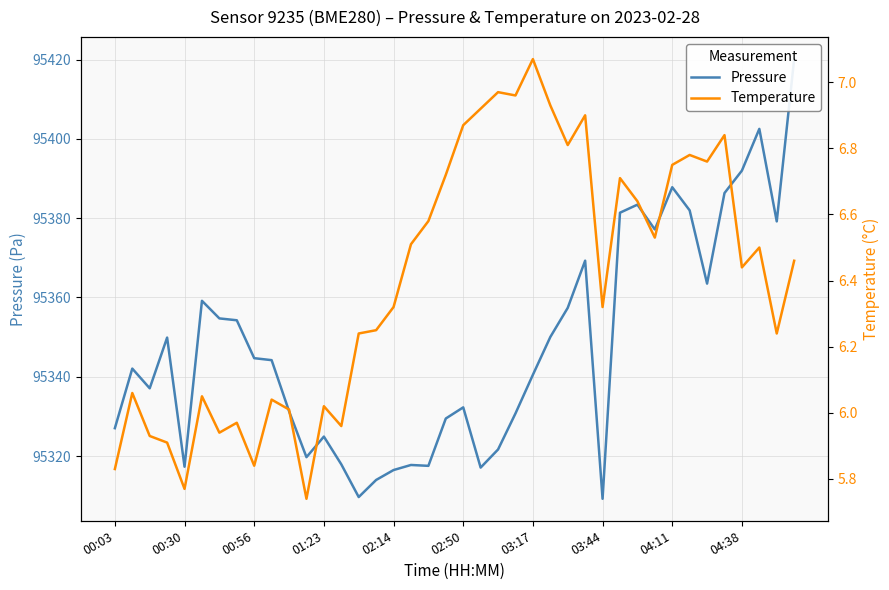

Which category has the lowest value across all series?

11